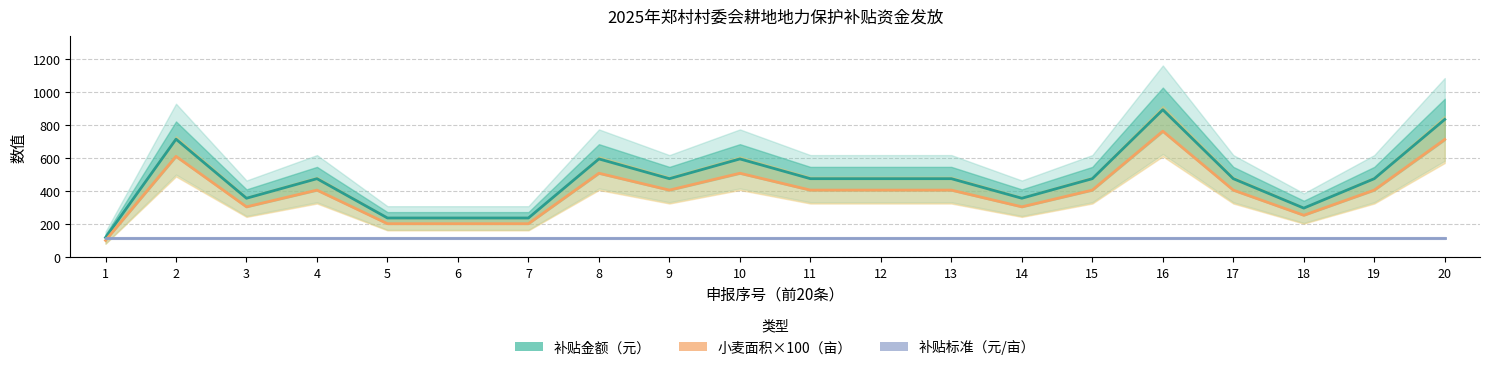

Where is the first local minimum for 小麦面积×100（亩）?

3